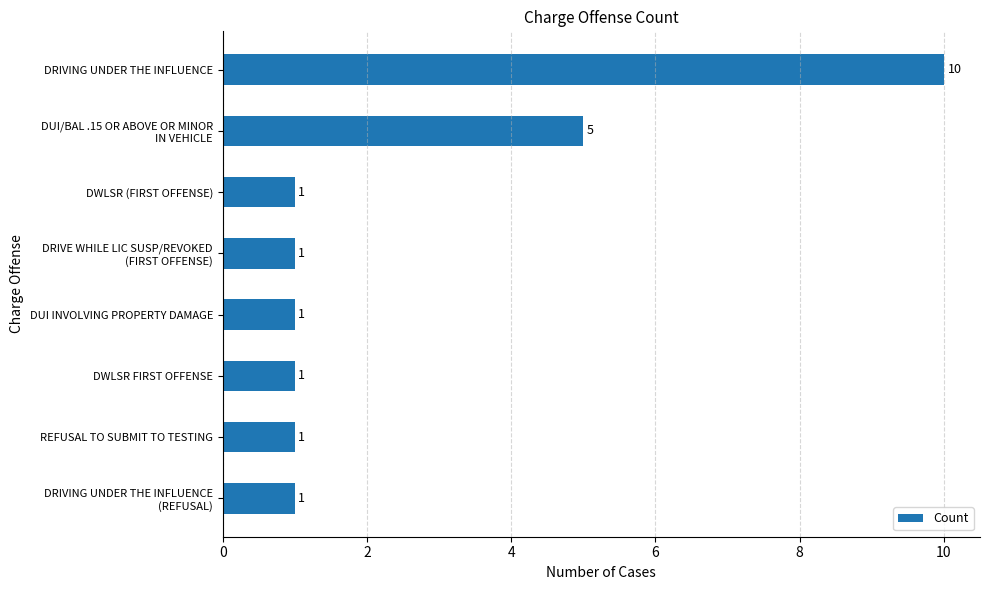

How many values are between 1 and 5?

7